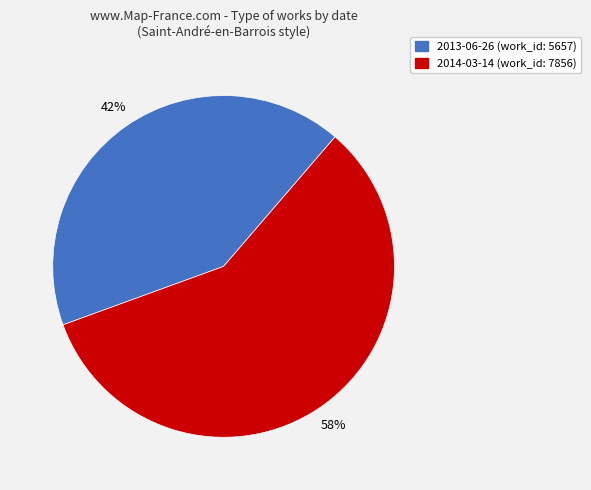

To the nearest percent, what percentage of the pie is 2014-03-14?

58%